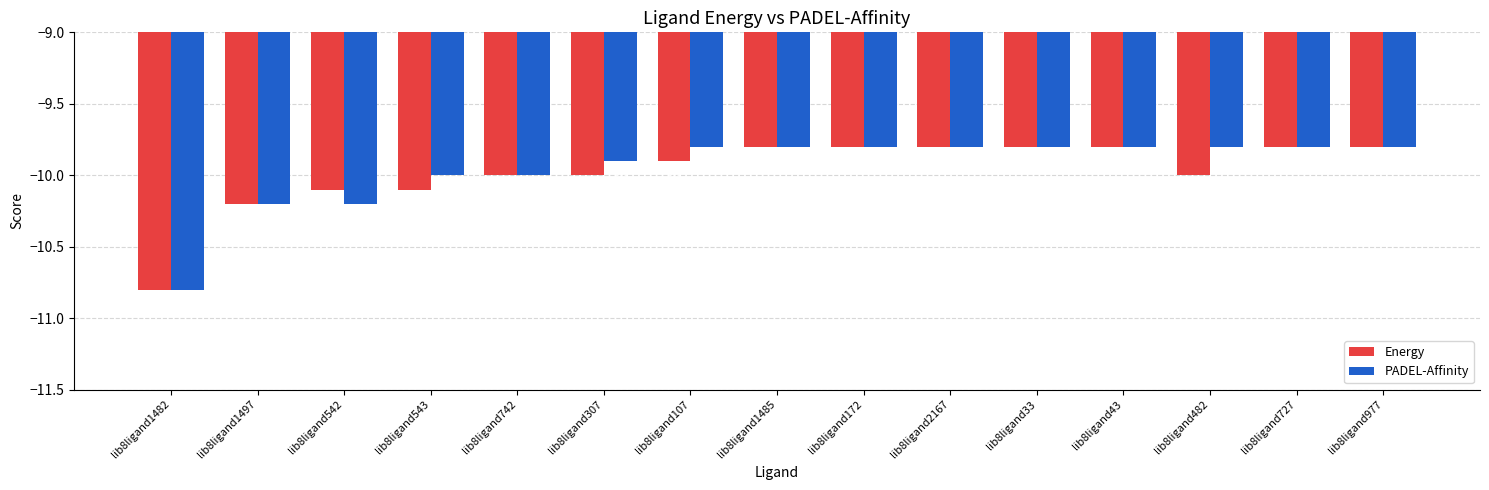

What is the sum of the Energy values at lib8ligand977 and lib8ligand542?

-19.9